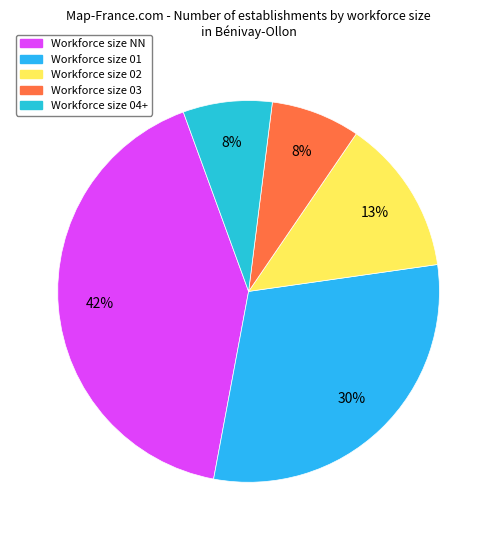

Is there a majority slice in this chart?

No